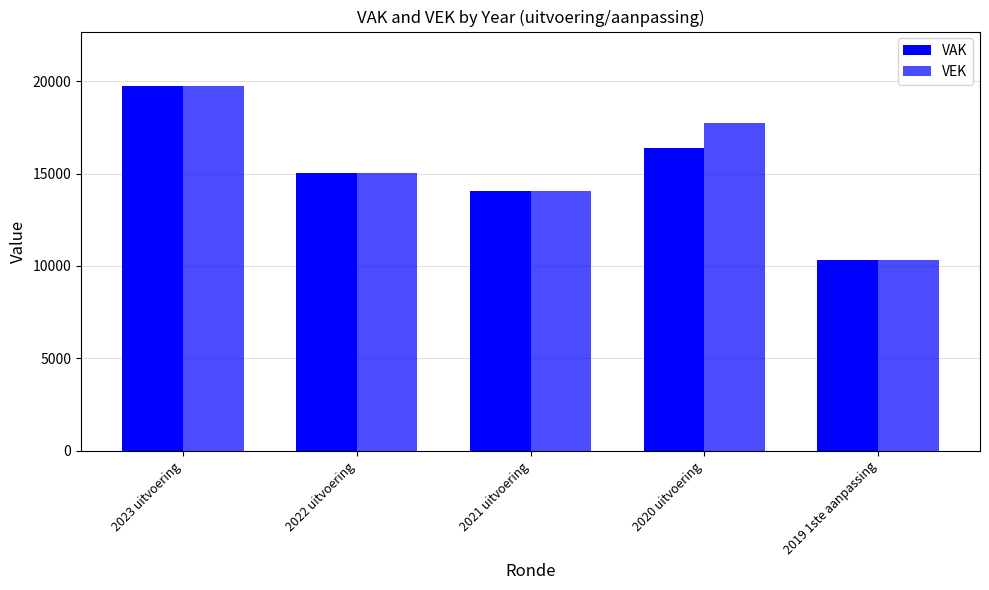

What is the label of the 4th bar from the right?

2022 uitvoering